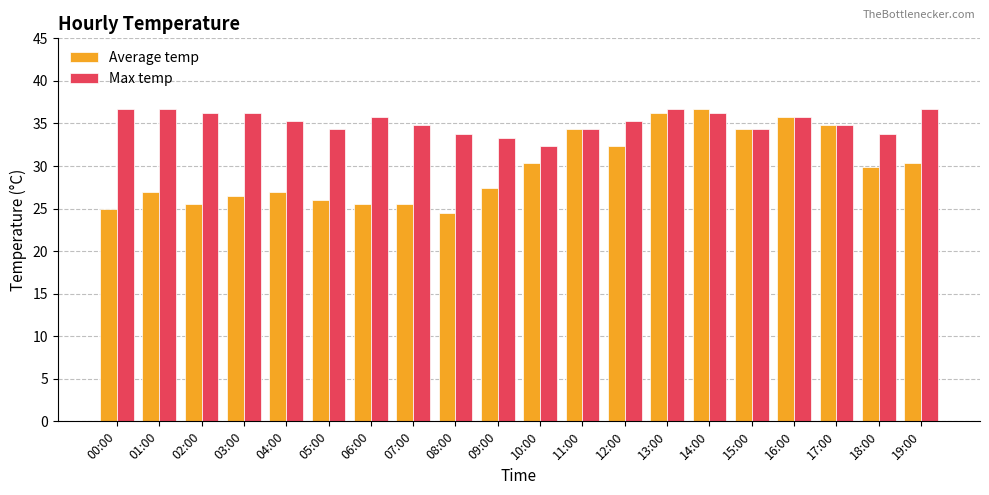

What is the total value across all series at 01:00?

63.7